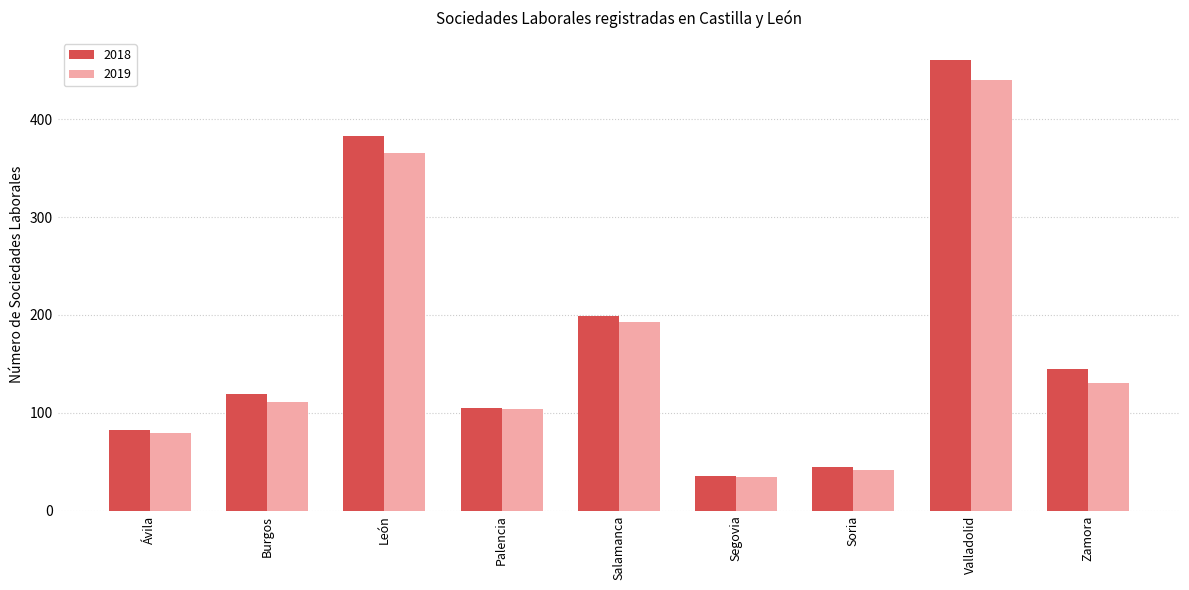

What is the total value across all series at Soria?

87